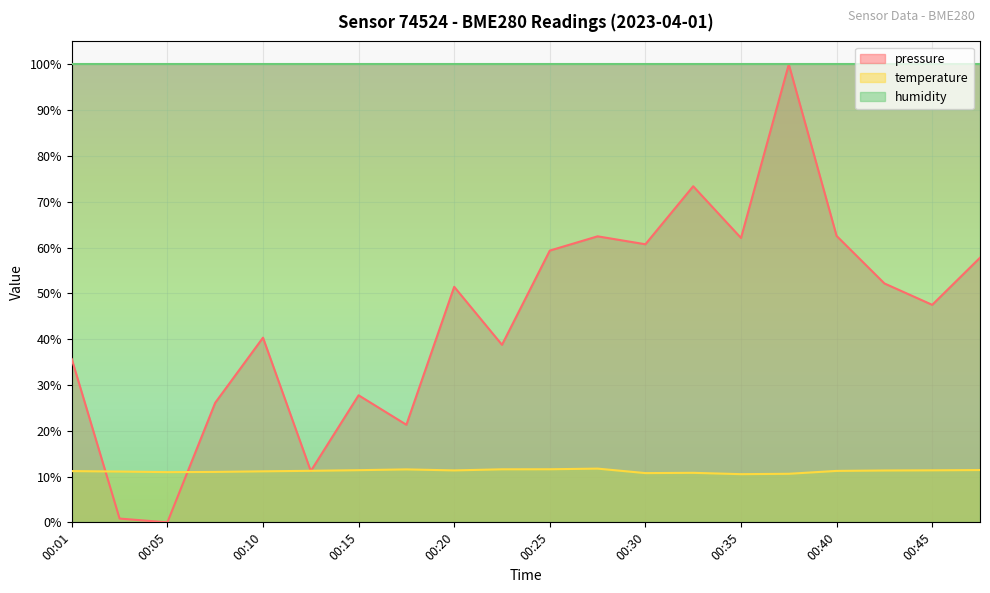

The pressure series shows 62.4 at 00:27. True or false?

True